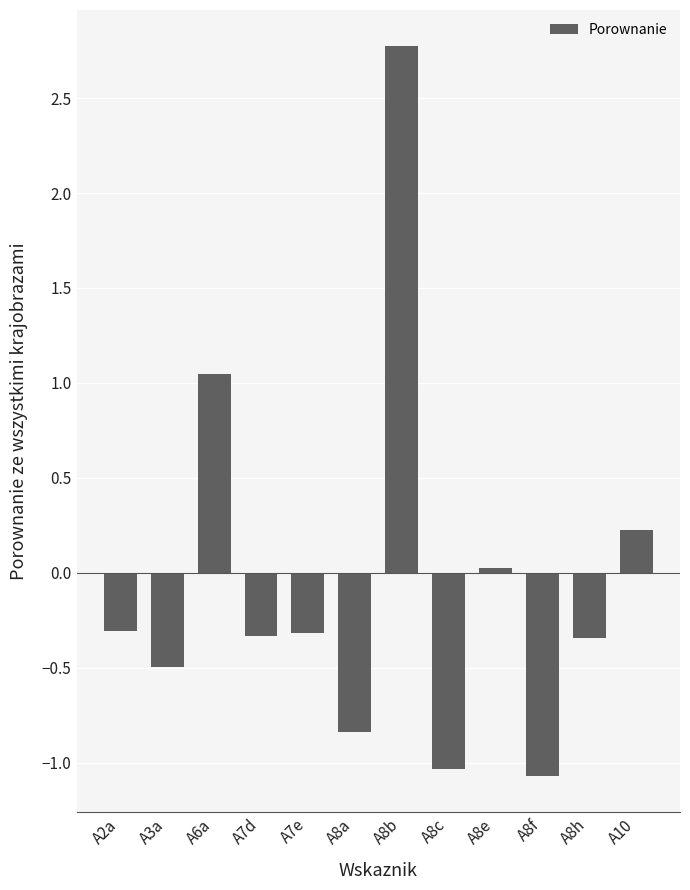

The value at A8h is -0.3. True or false?

True